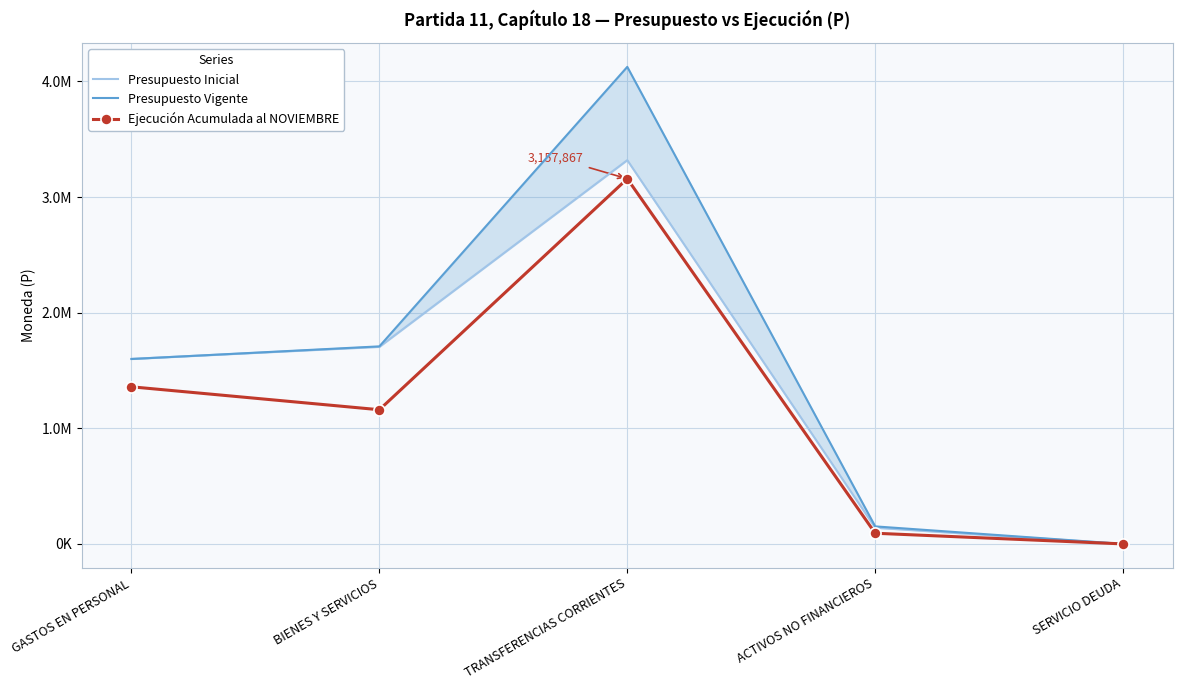

What is the average value of the Presupuesto Vigente series?

1516969